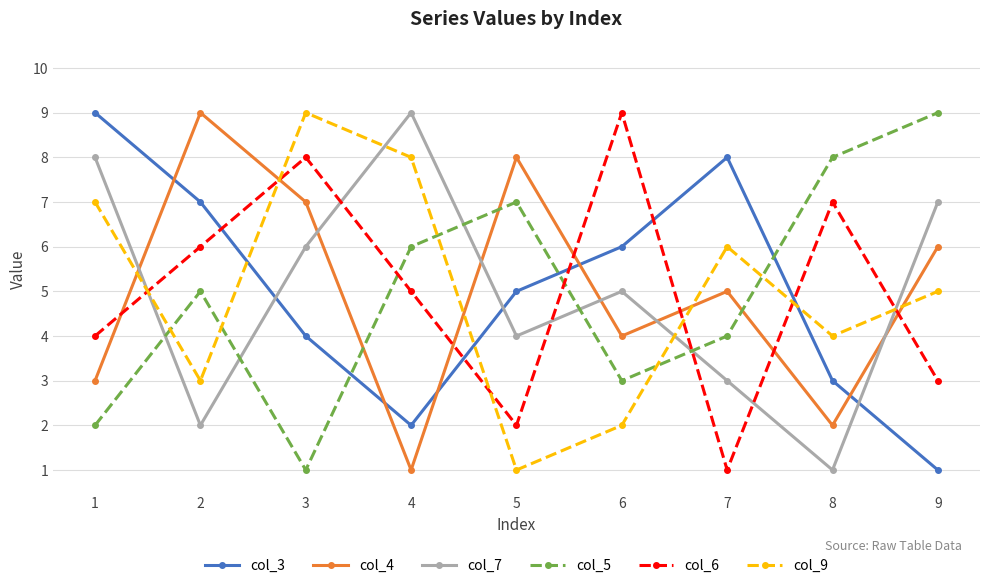

True or false: col_6 and col_5 cross at least once.

True